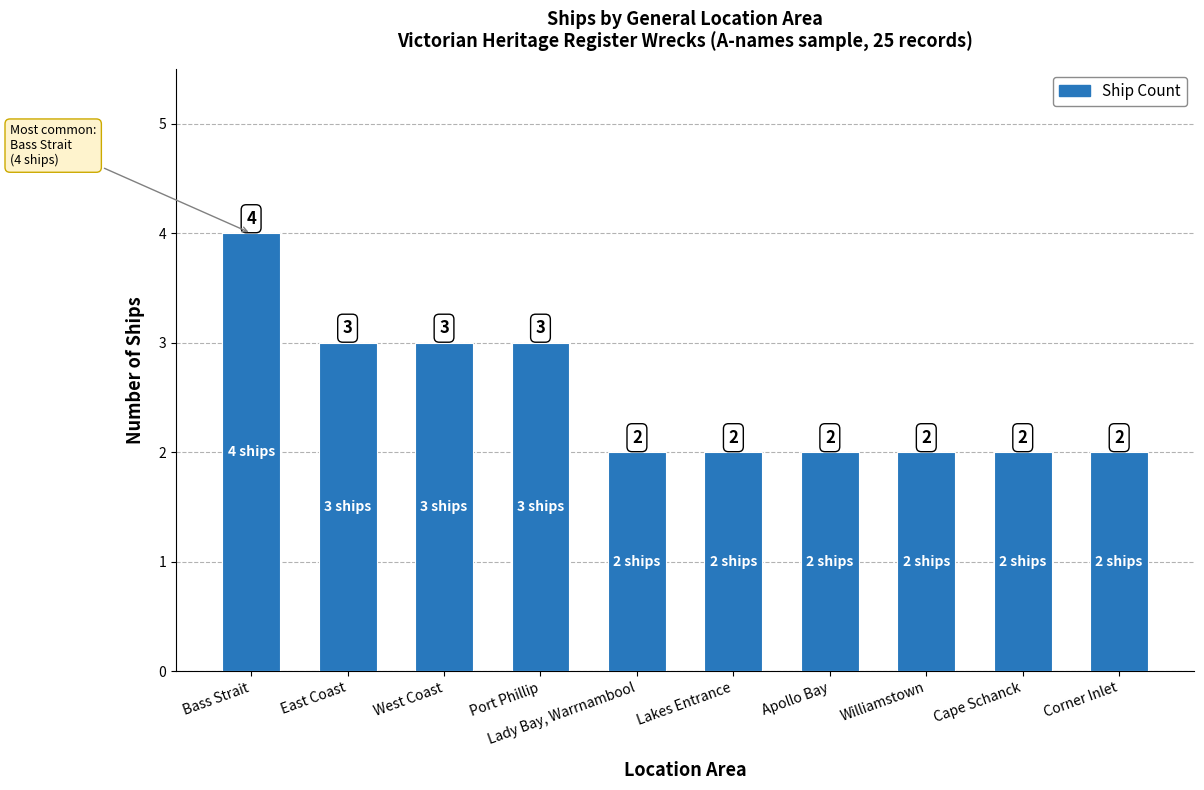

What is the sum of the values at Port Phillip and Lakes Entrance?

5